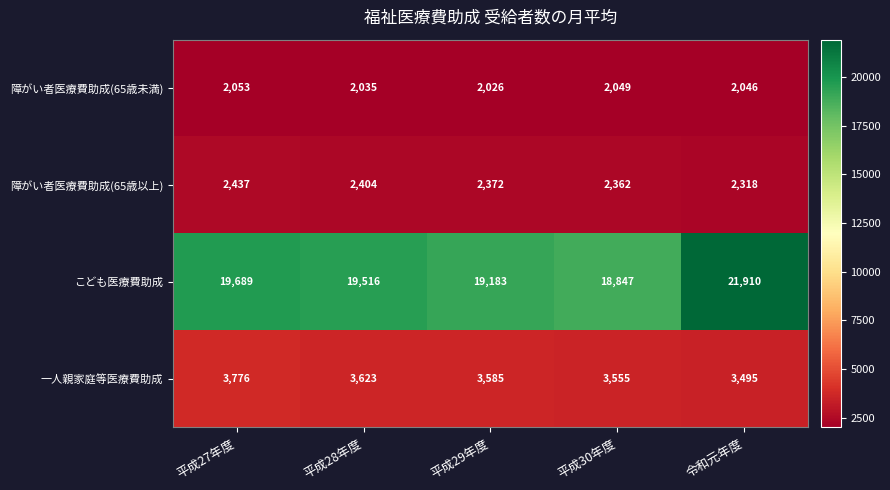

Between 平成29年度 and 令和元年度, which series saw the biggest shift?

こども医療費助成